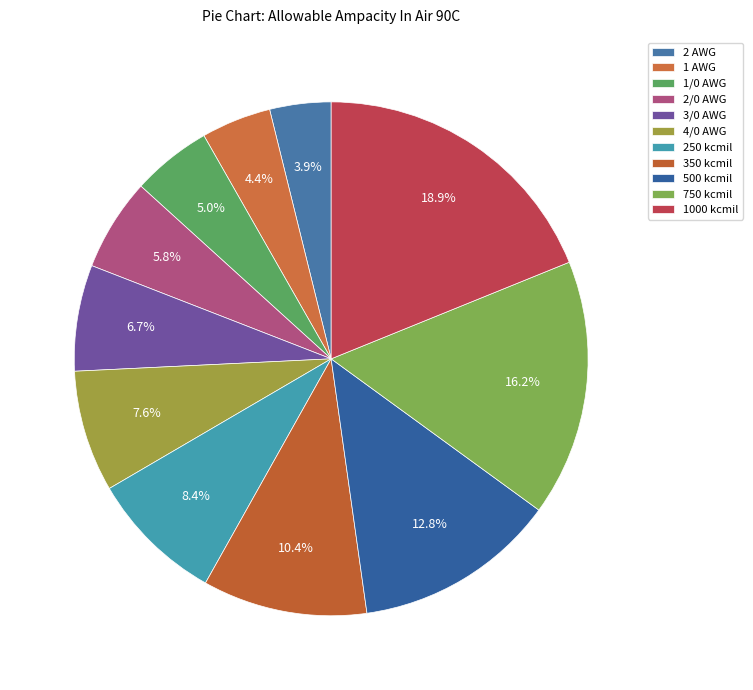

Is it true that 750 kcmil is 11% of the pie?

False